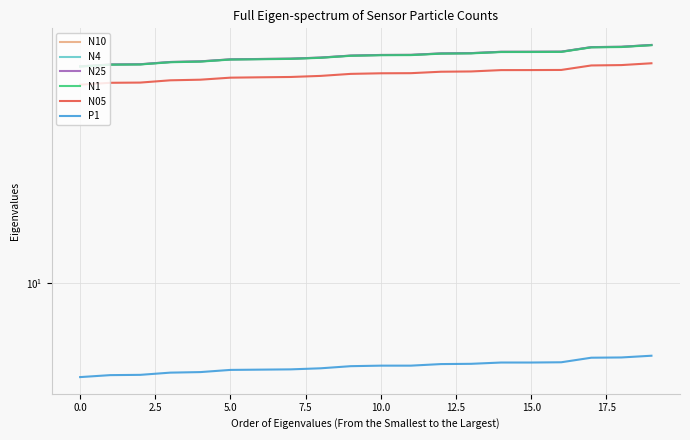

What are all the series names shown in the legend?

N10, N4, N25, N1, N05, P1